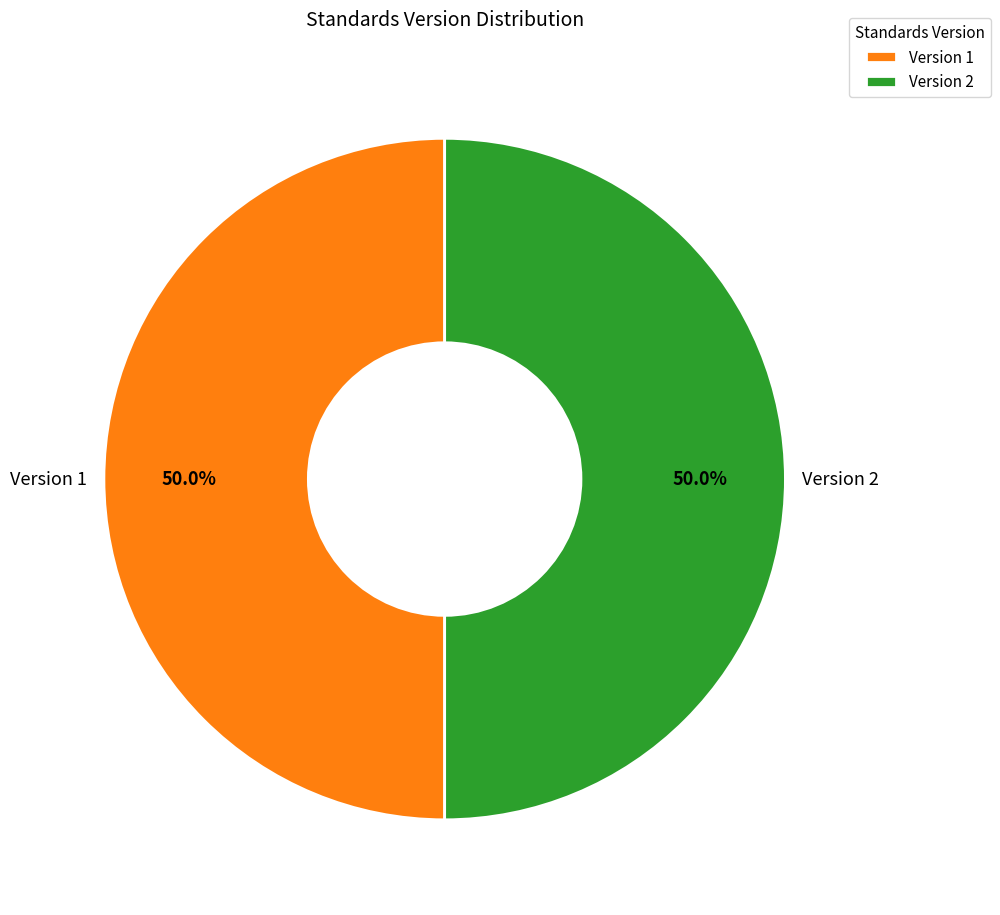

What is the ratio of the value at Version 1 to the value at Version 2?

1.0